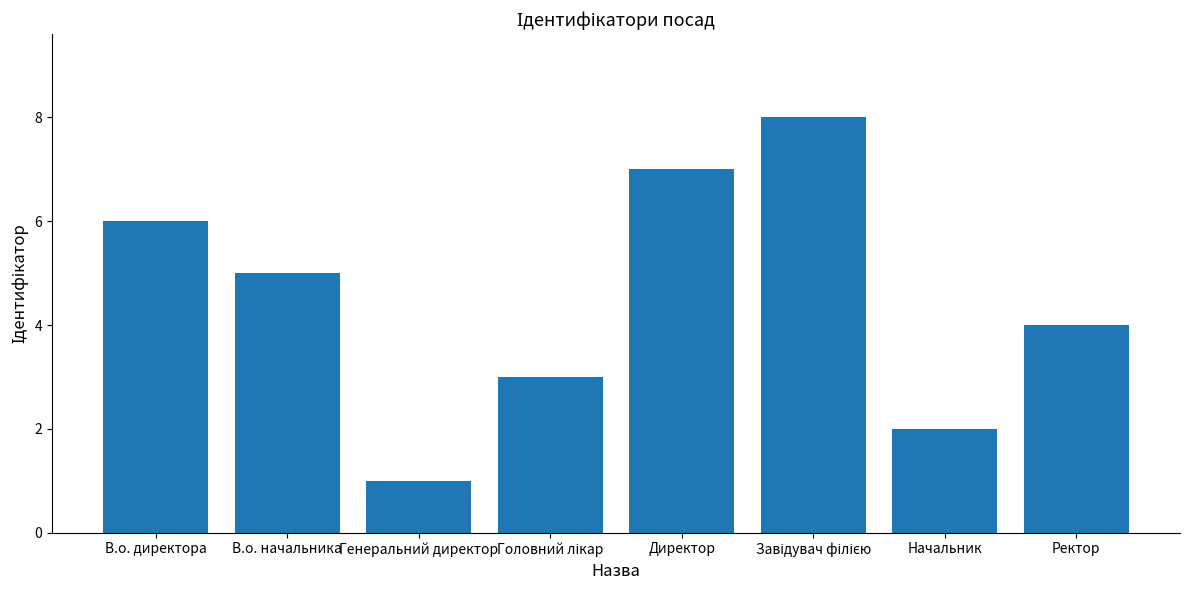

What is the minimum value shown in the chart?

1